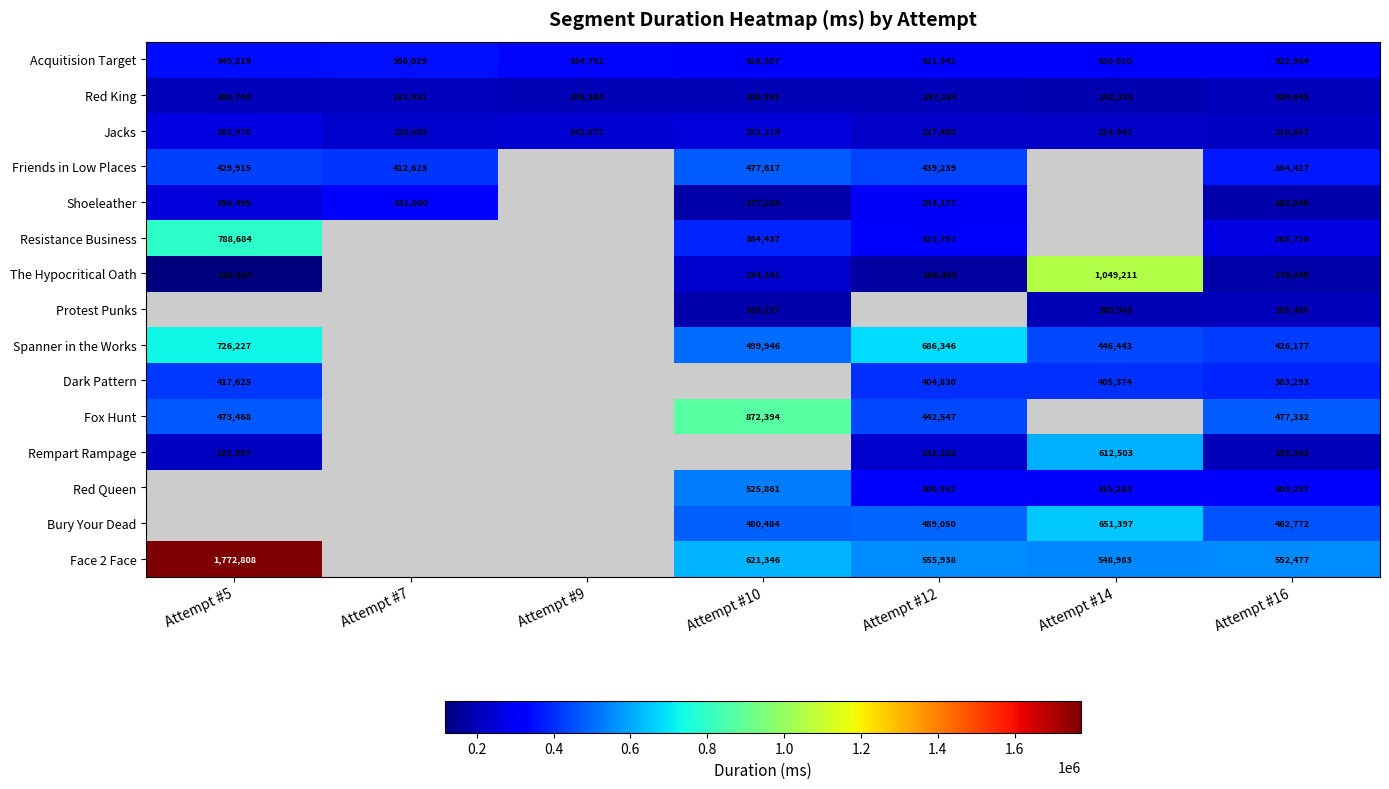

At which label is Acquitision Target closest to 338019?

Attempt #9